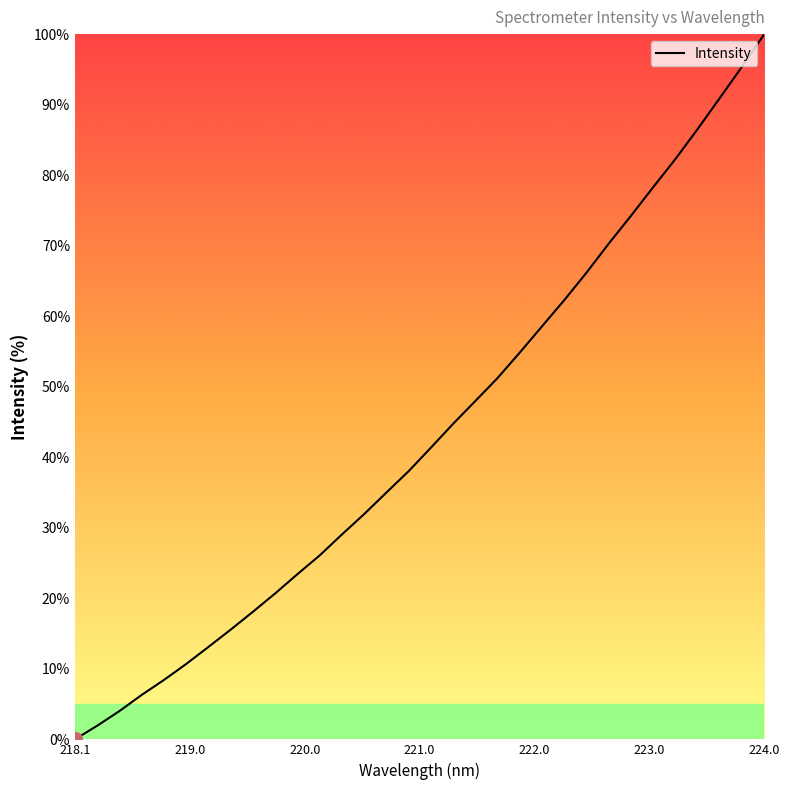

What is the greatest value displayed?

100.0